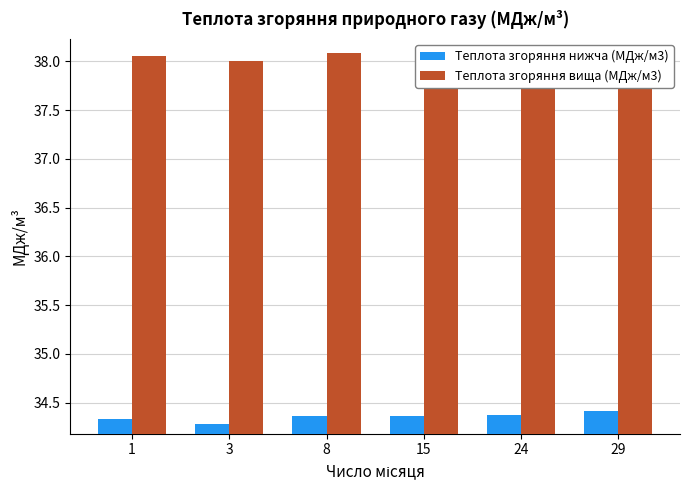

Rank the series by their maximum value, from lowest to highest.

Теплота згоряння нижча (МДж/м3), Теплота згоряння вища (МДж/м3)